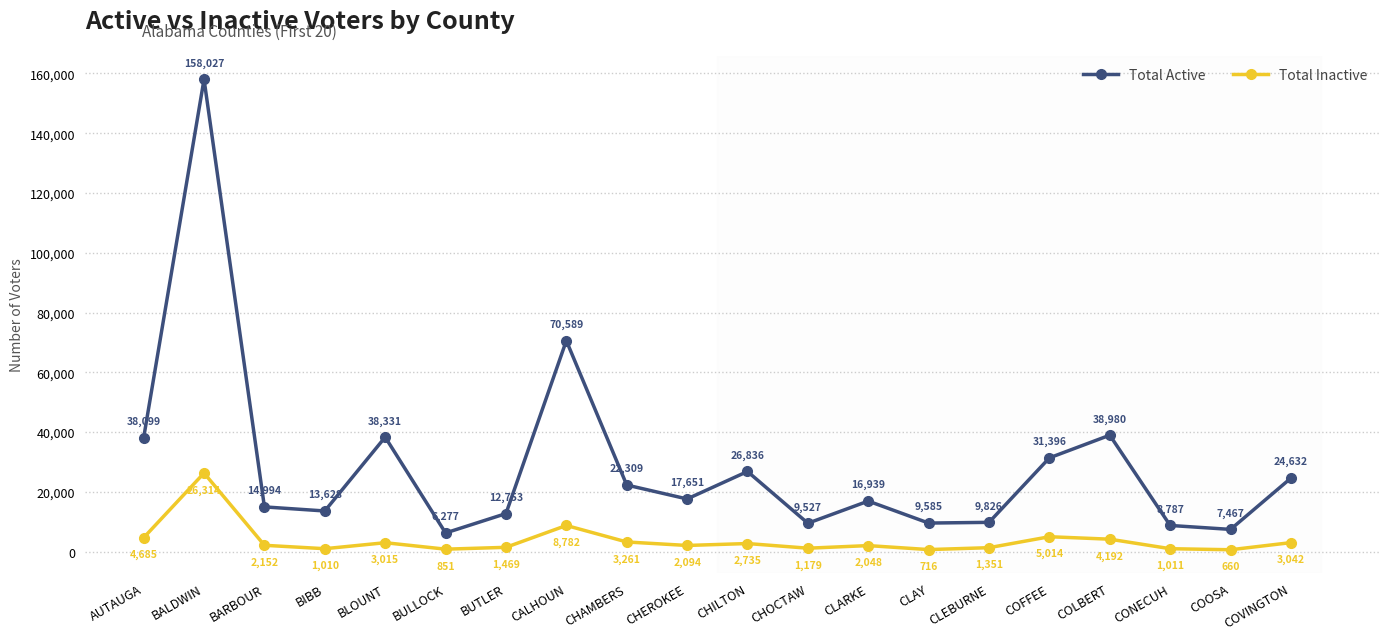

How many series are shown in this chart?

2